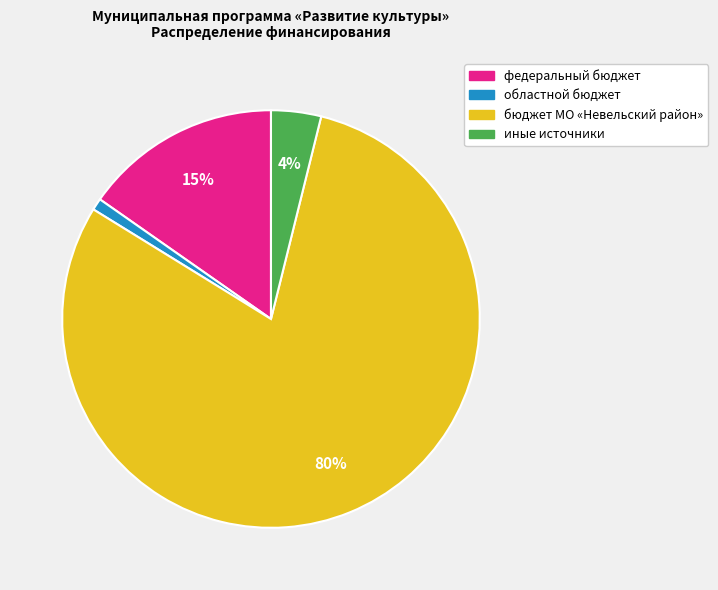

What percentage is the федеральный бюджет slice, to the nearest percent?

15%